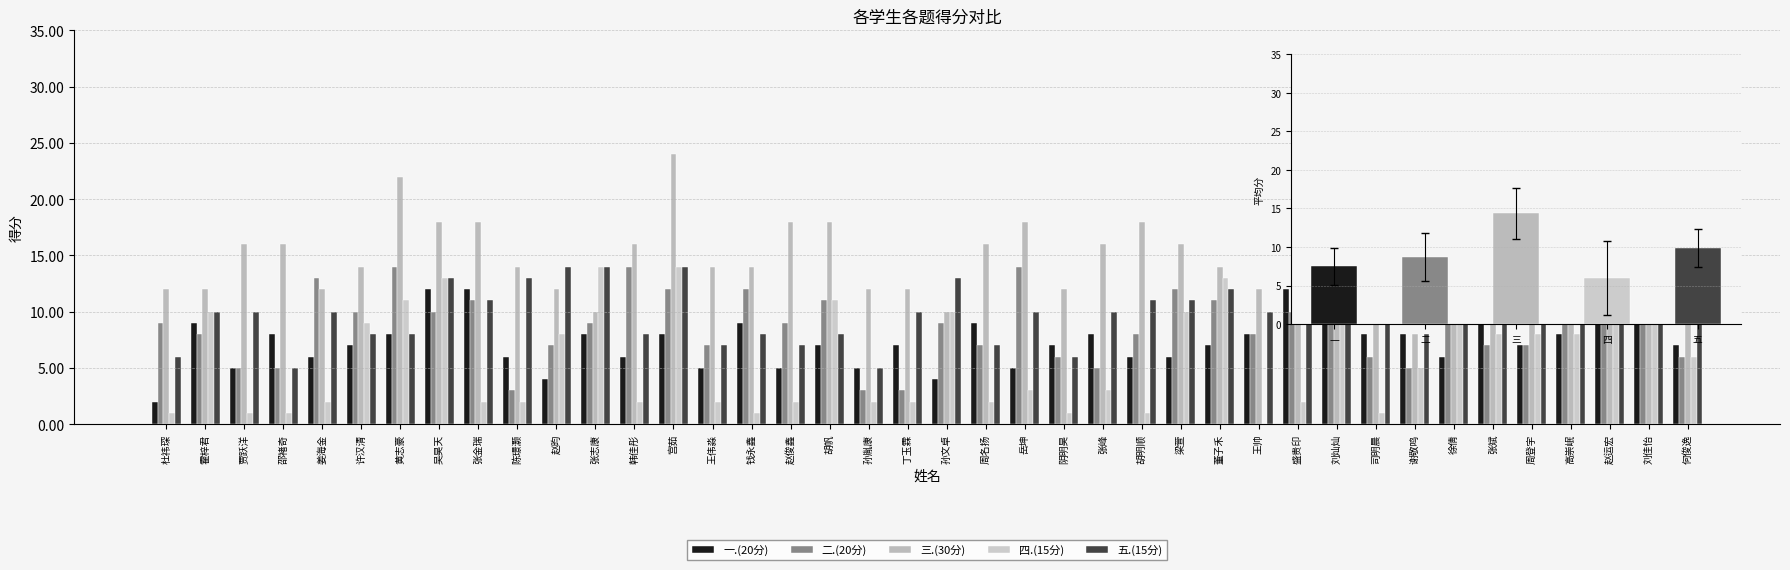

What is the label of the 35th bar from the right?

许汉清